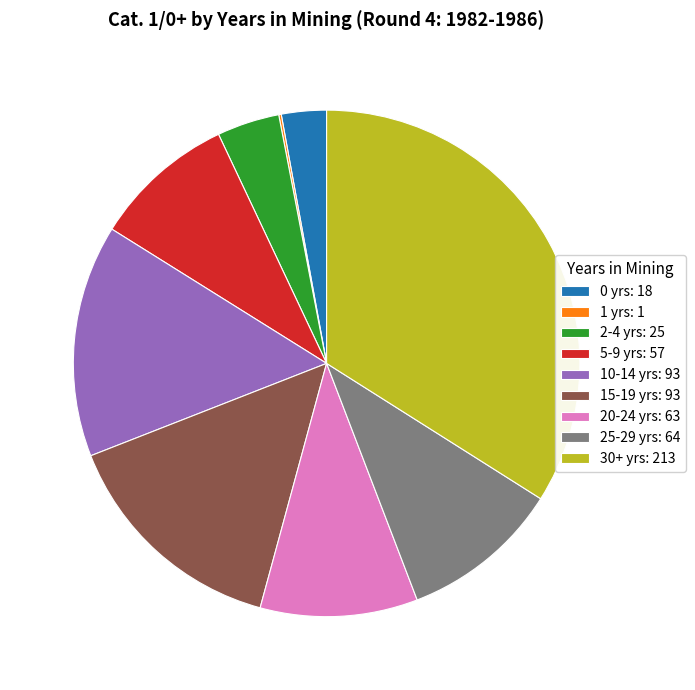

The 0 yrs: 18 slice represents 18% of the pie. True or false?

False